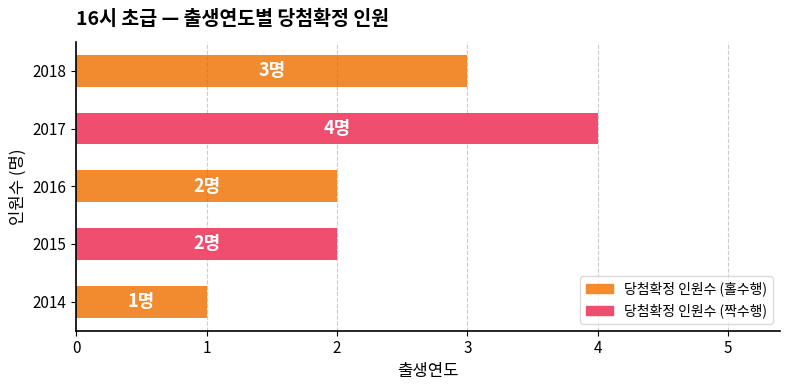

How many bars are there in total?

5